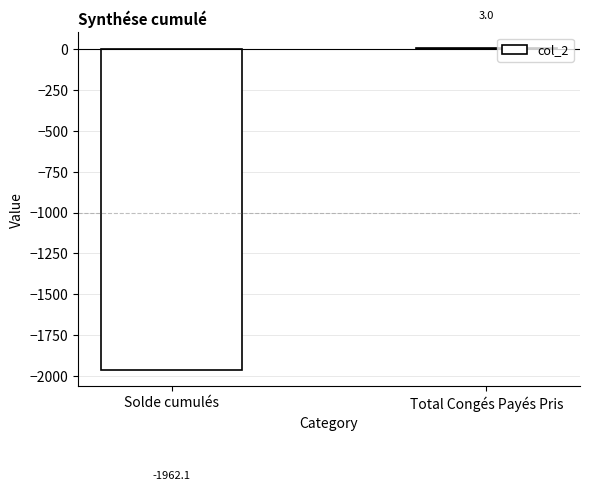

How many data points does each series have?

2